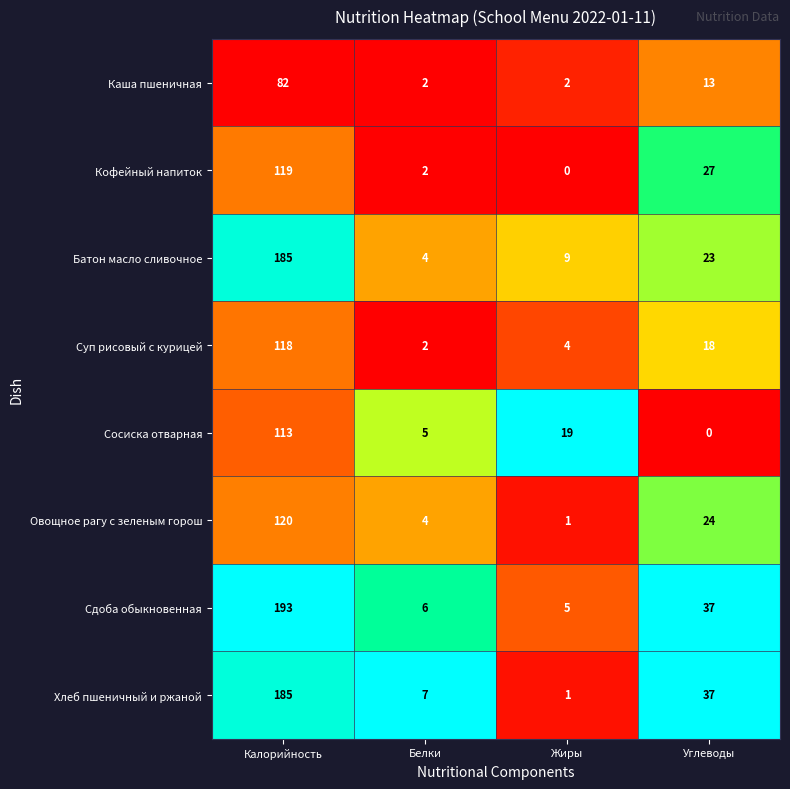

List the labels in order of Сосиска отварная value, largest first.

Калорийность, Жиры, Белки, Углеводы